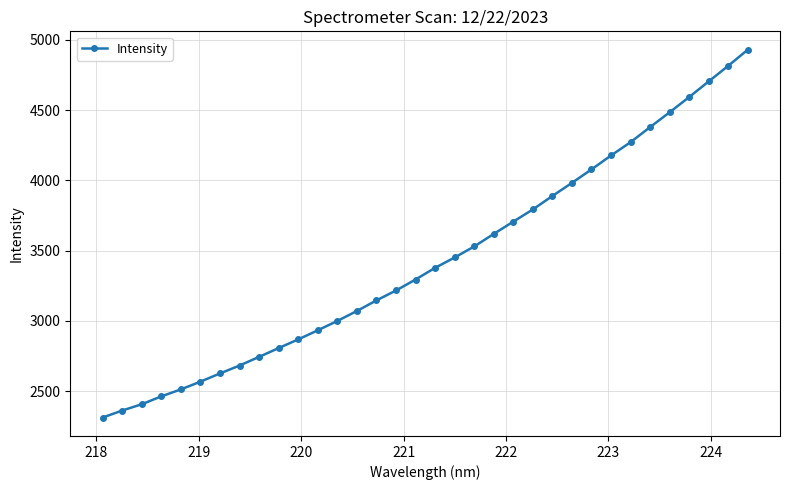

What is the value of the 3rd point from the left?

2407.8